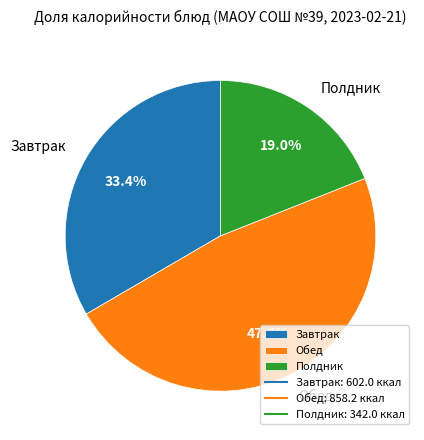

Rank the categories by value from highest to lowest.

Обед, Завтрак, Полдник